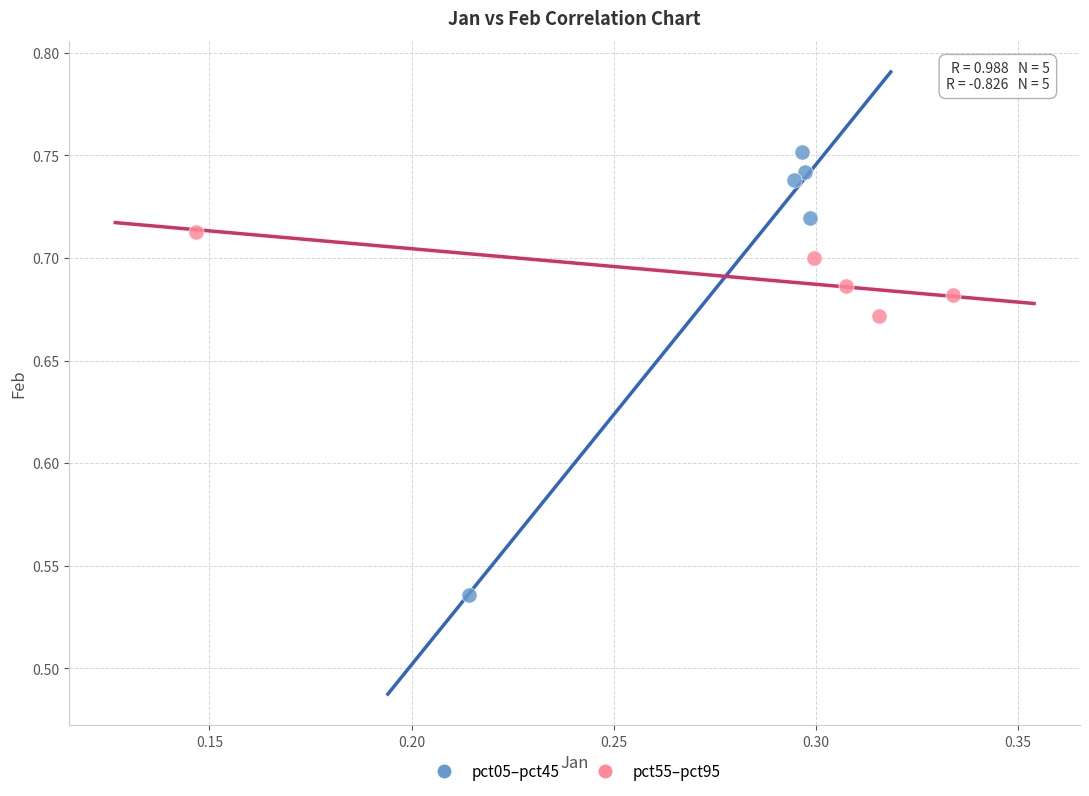

Which series contains the lowest Y value?

pct05–pct45